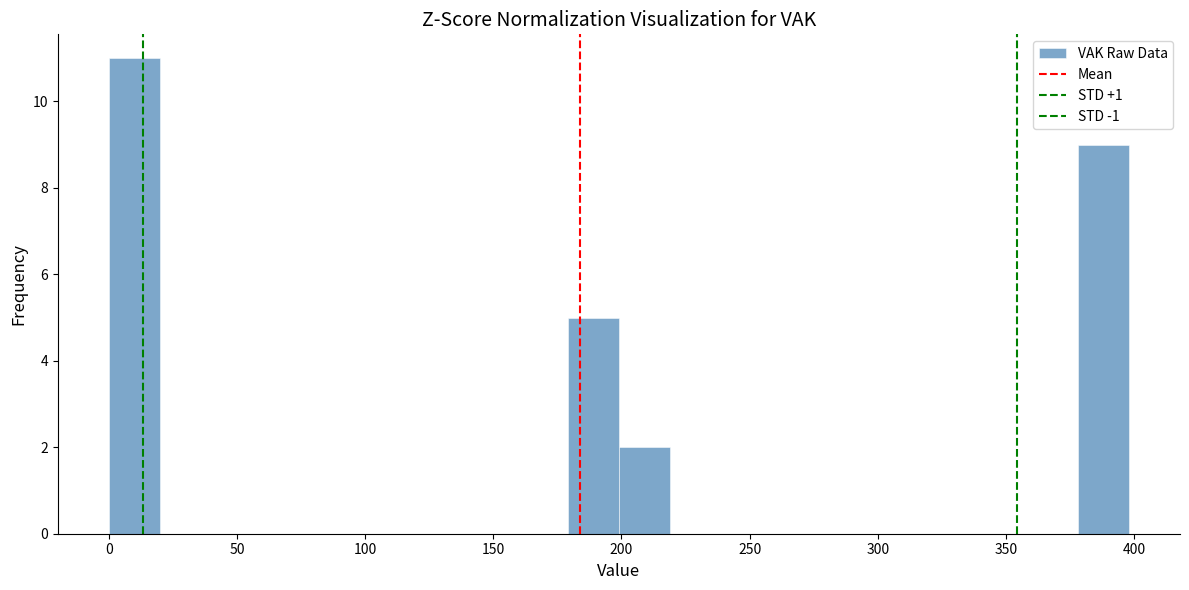

Read against the x-axis, roughly where is the centre of the tallest bar?

10